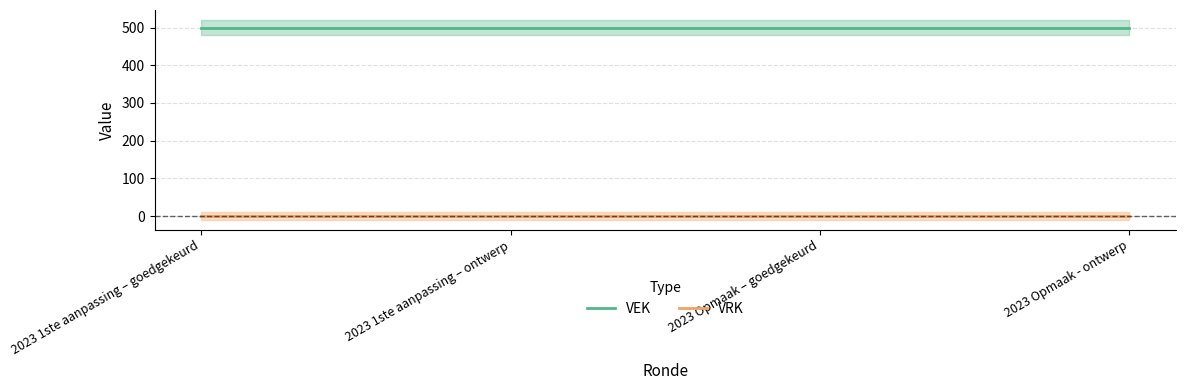

What is the label of the 1st point from the left?

2023 1ste aanpassing – goedgekeurd